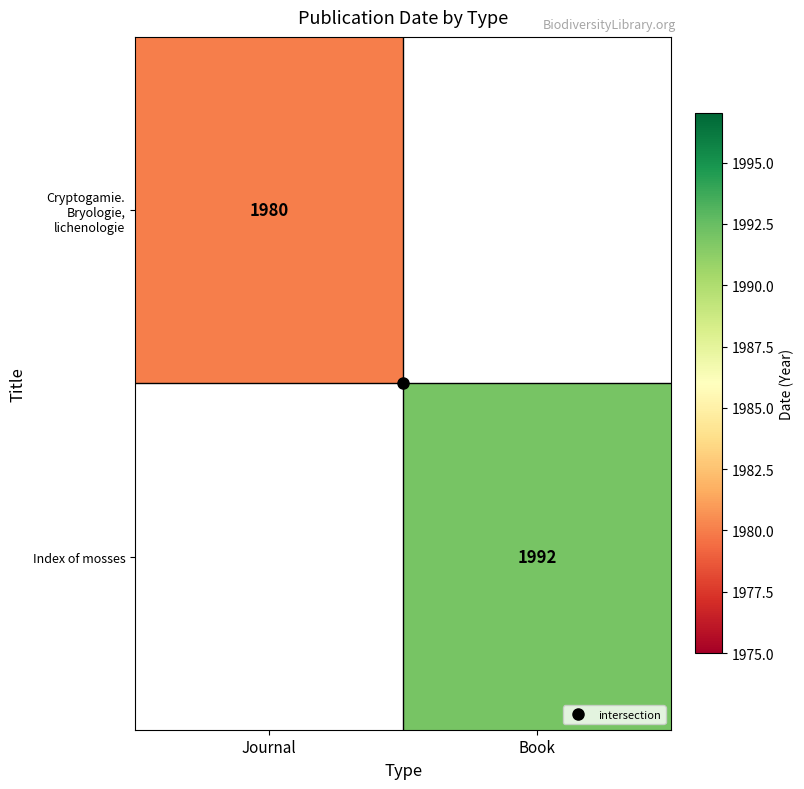

Which category has the highest value across all series?

Book